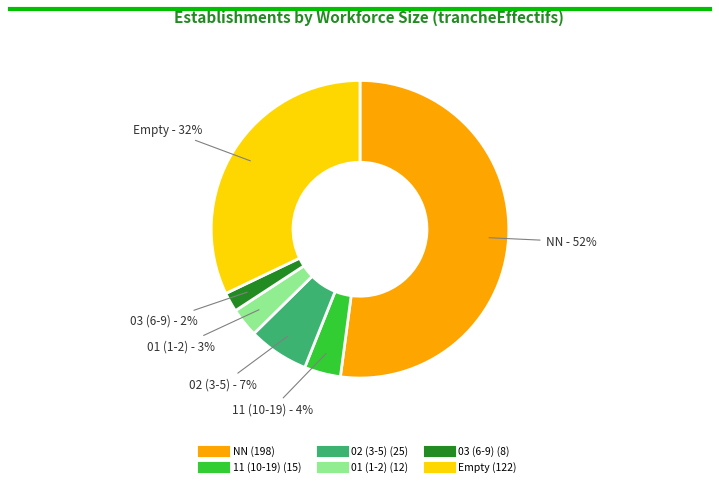

To the nearest percent, what is the average slice percentage?

17%